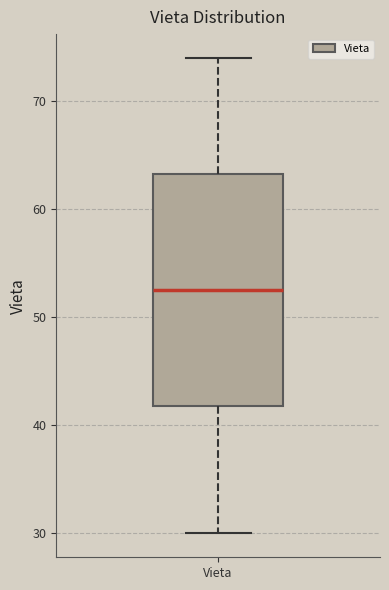

Transcribe this box plot: give where the median line is, the range the box spans, and where the two whiskers end, as read against the y-axis. The values are not printed on the chart, so give them approximately, as read against the axis.

median 53, box 42 to 63, whiskers 30 to 74